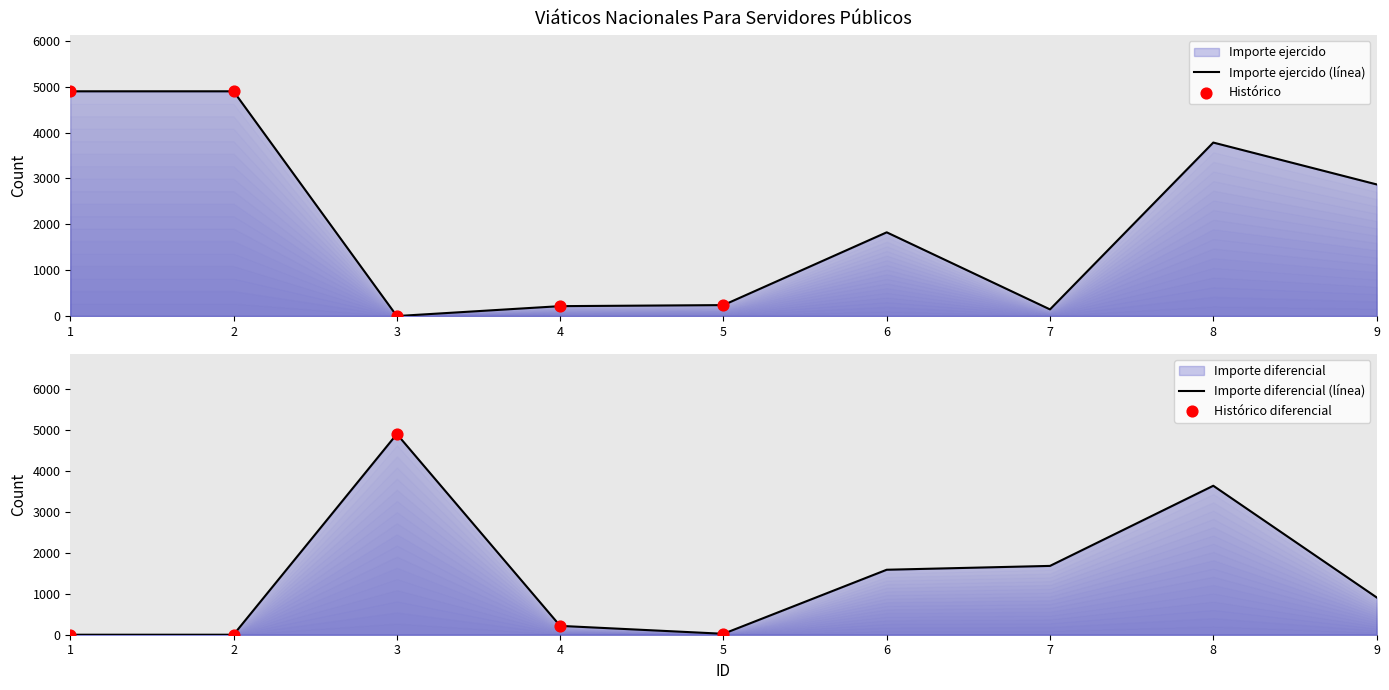

Approximately how many times larger is the value at 2 compared to 6?

2.7